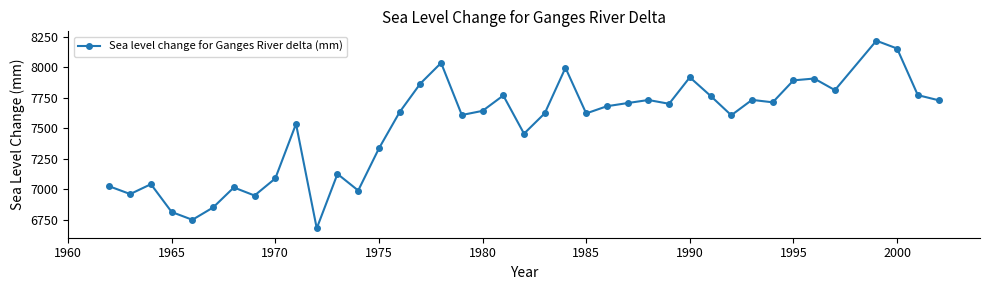

True or false: there are more than 1 points higher than both neighbors.

True